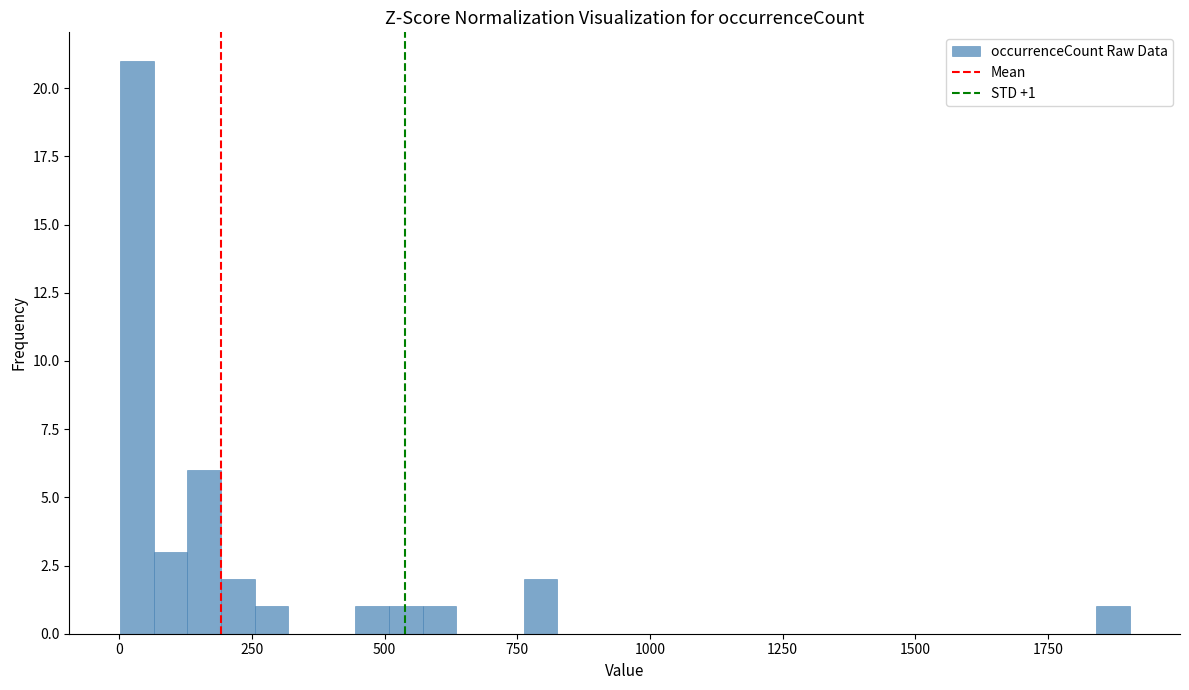

Read against the x-axis, roughly where is the centre of the tallest bar?

50